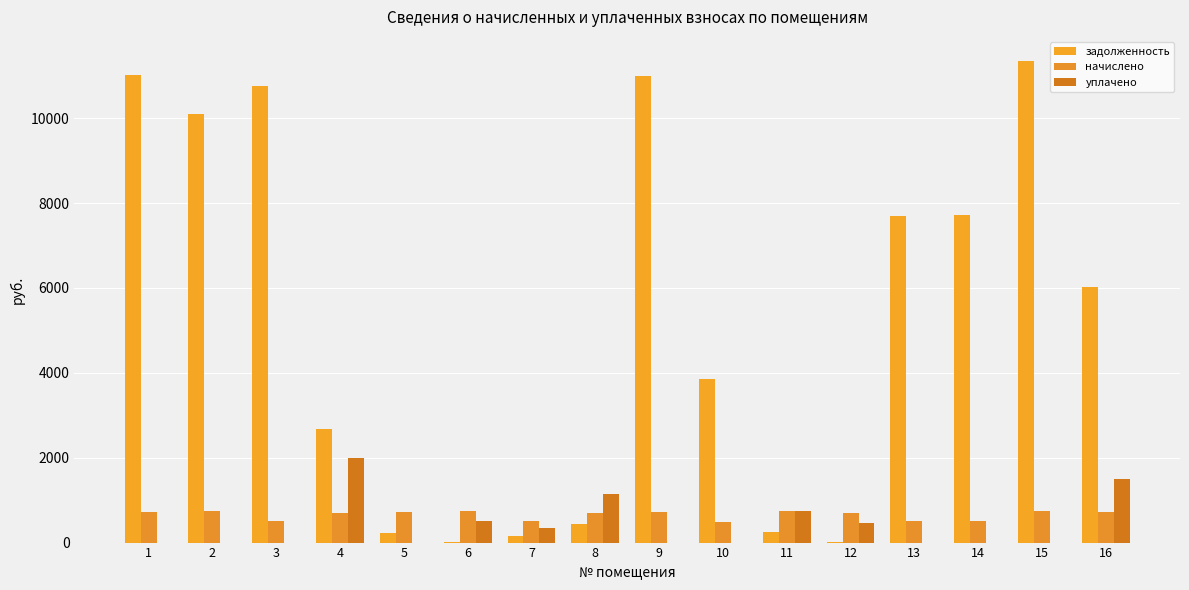

Which category has the highest value across all series?

15